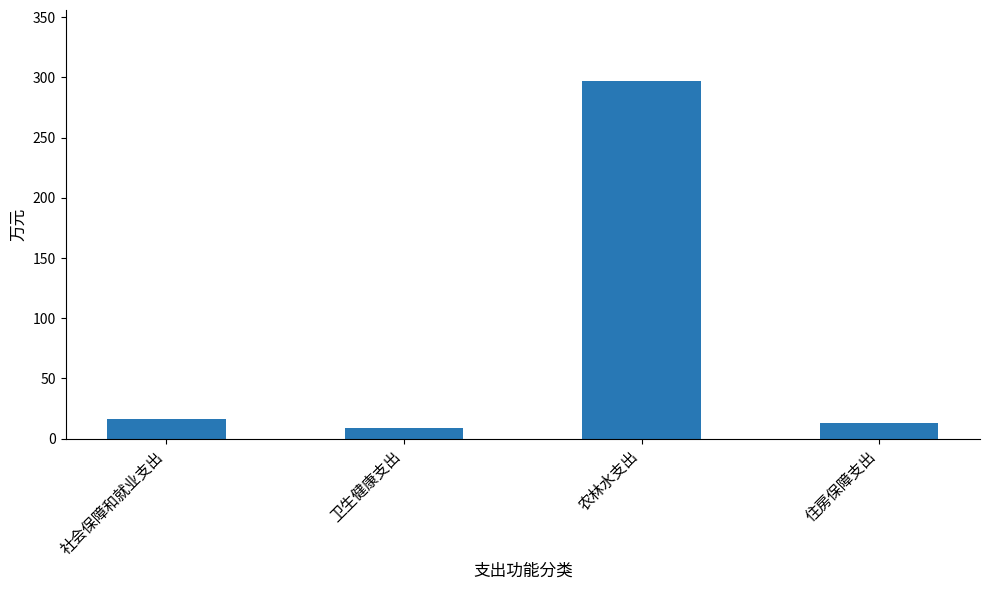

What is the difference between the second highest and minimum values?

7.5